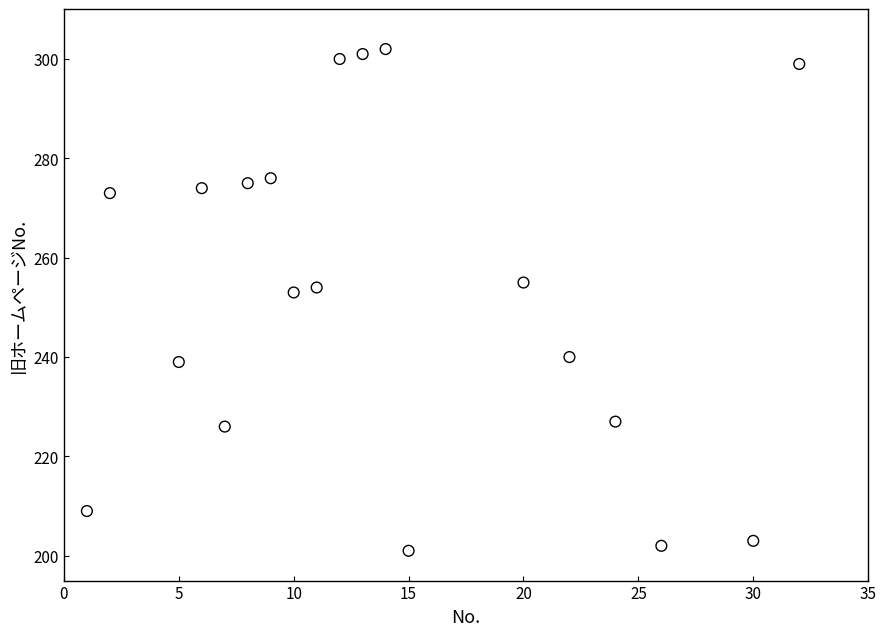

What is the range of Y values (max minus min)?

101